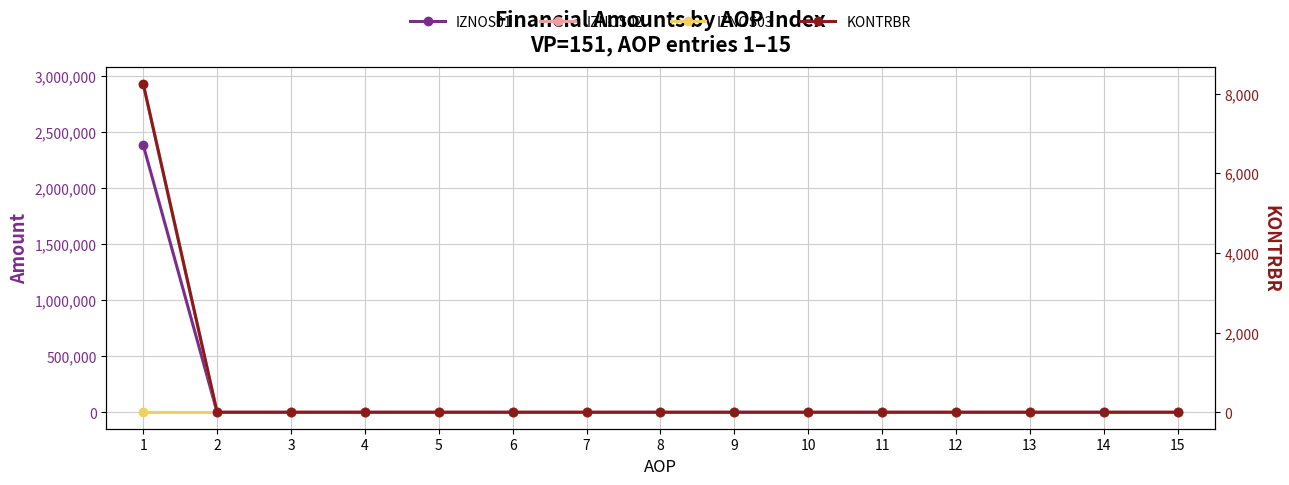

True or false: KONTRBR and IZNOS01 cross at least once.

False